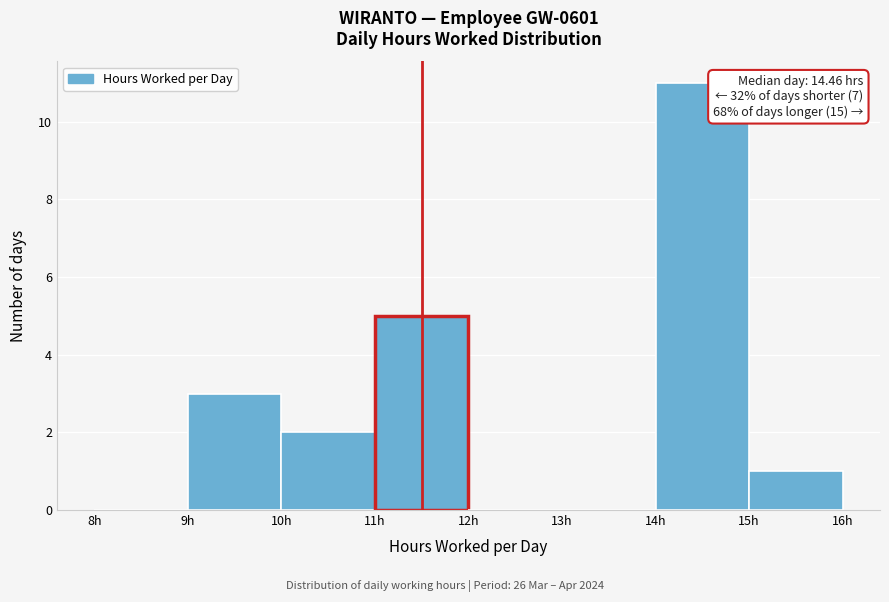

Which range on the x-axis has the tallest bar?

14 to 15